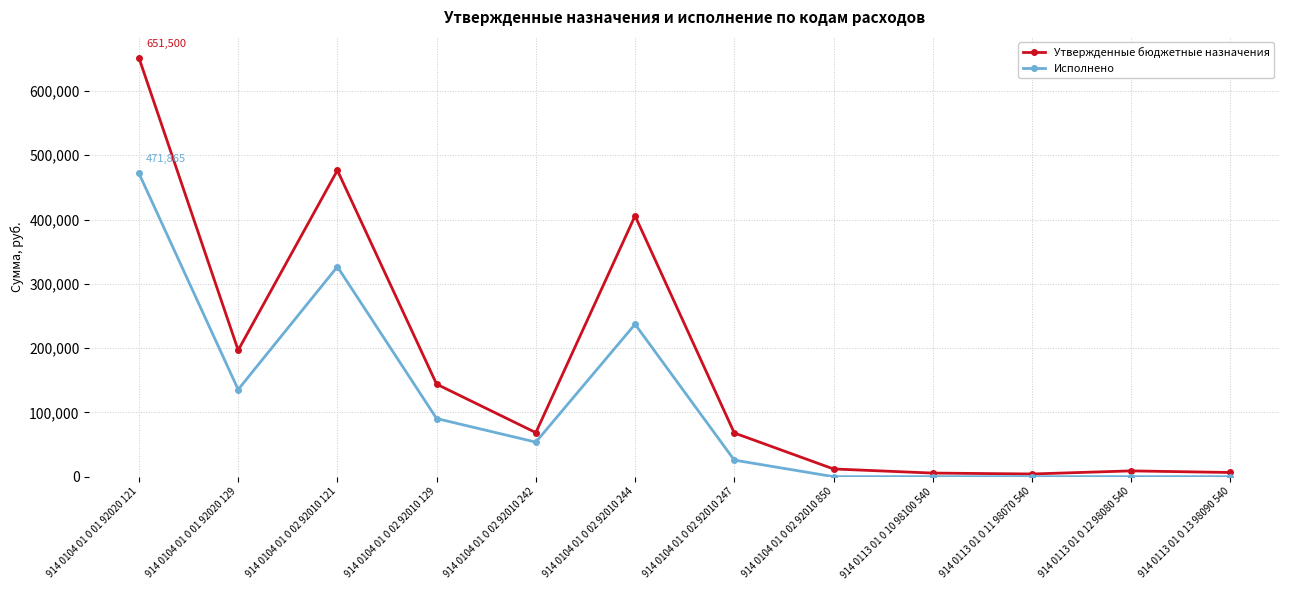

What is the label of the 11th point from the left?

914 0113 01 0 12 98080 540